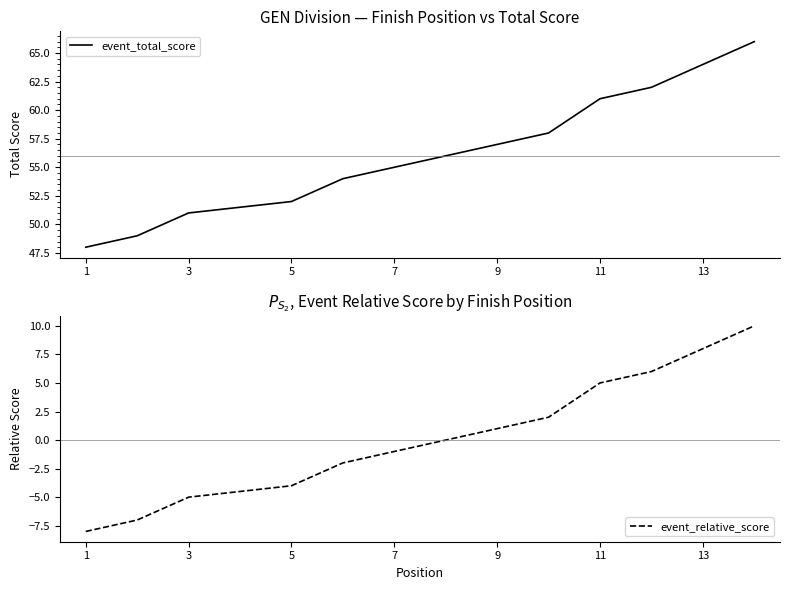

Which series has the largest total across all categories?

event_total_score